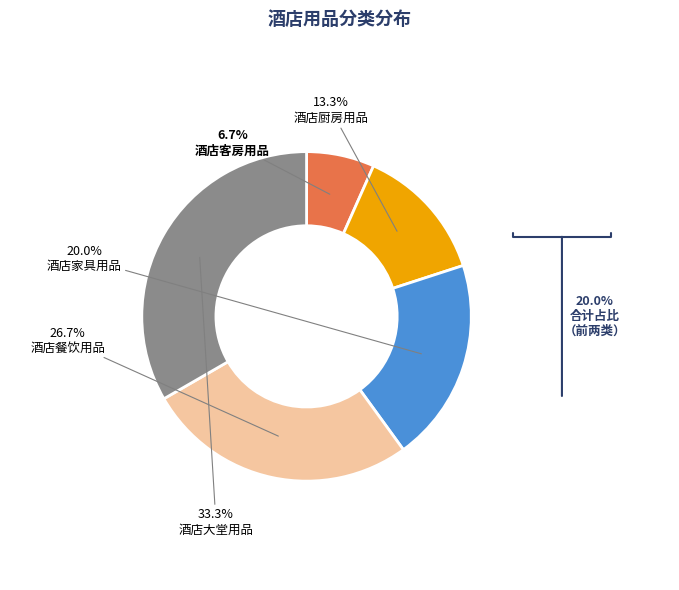

Does 酒店大堂用品 represent more than half of the total?

No